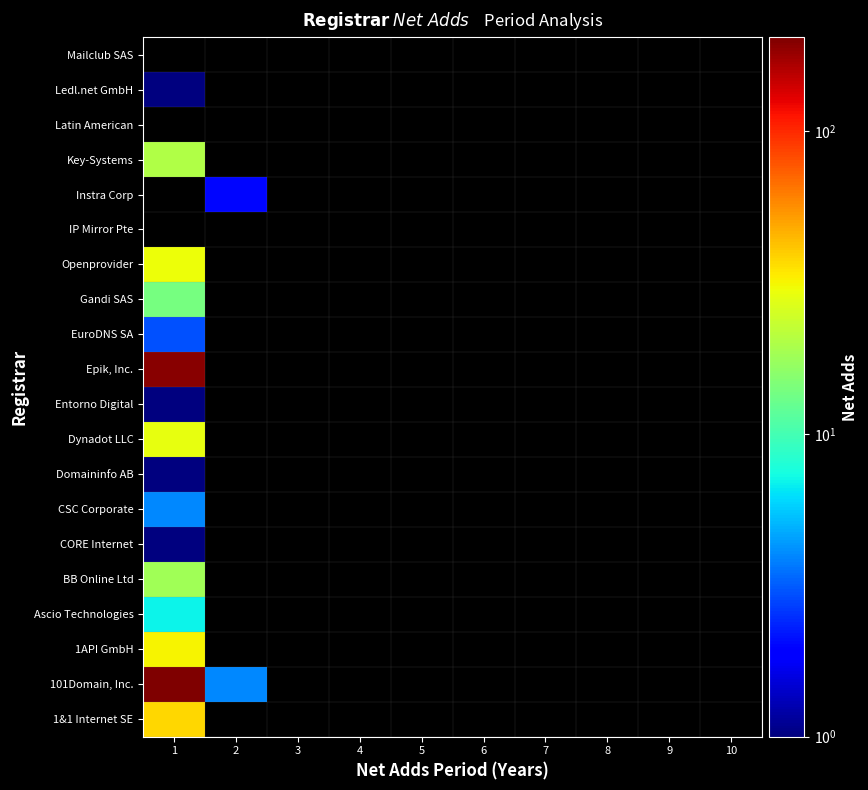

Which series has the largest total across all categories?

101Domain, Inc.